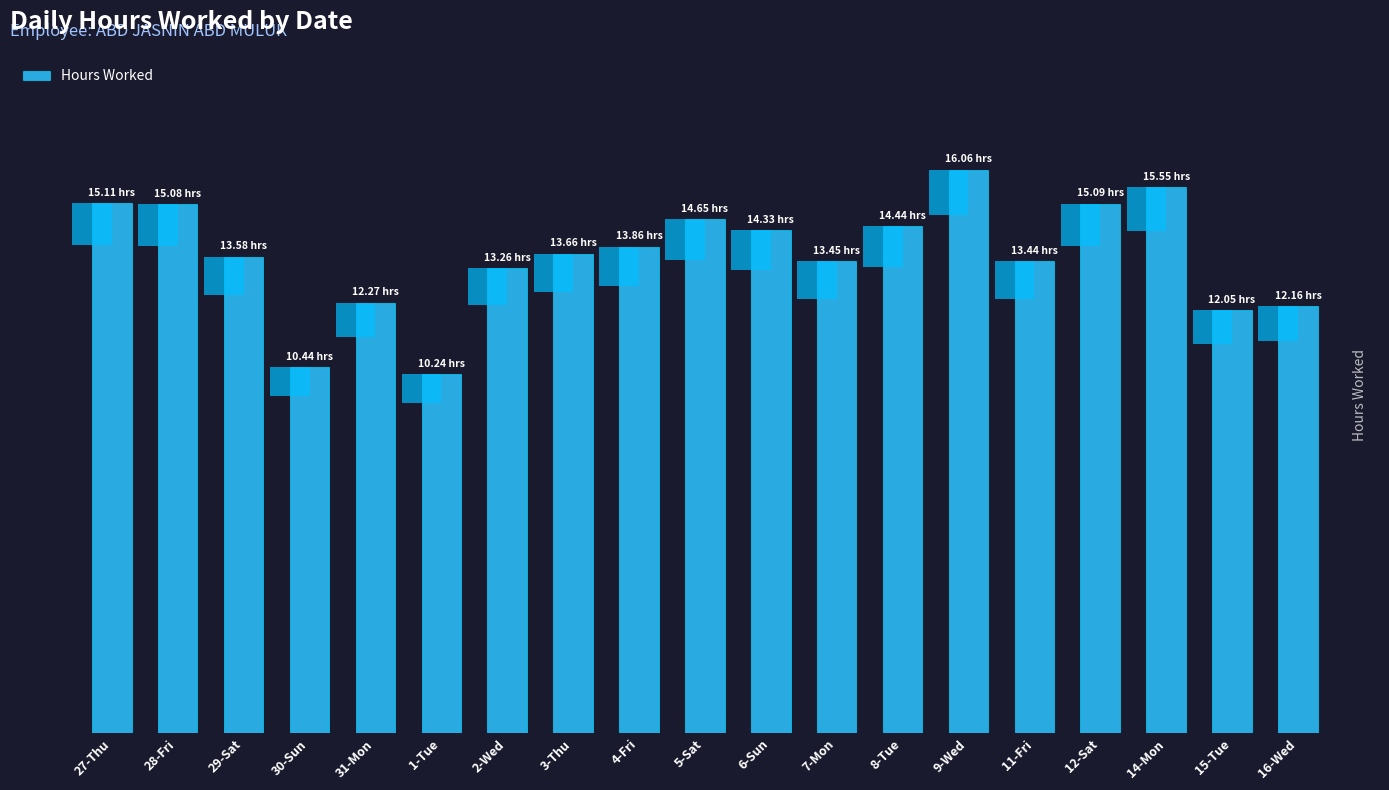

What is the label of the 14th bar from the right?

1-Tue